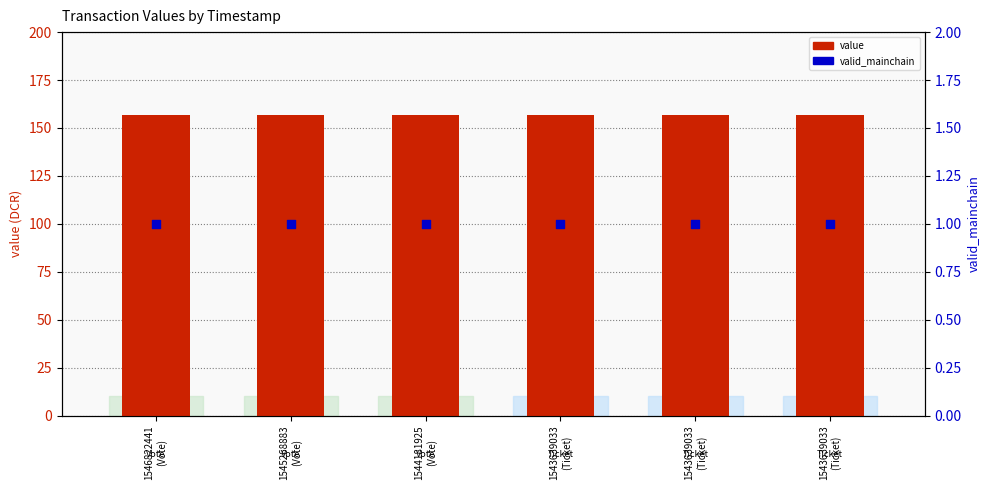

What is the total value across all series at 1543639033
(Ticket)?

157.7